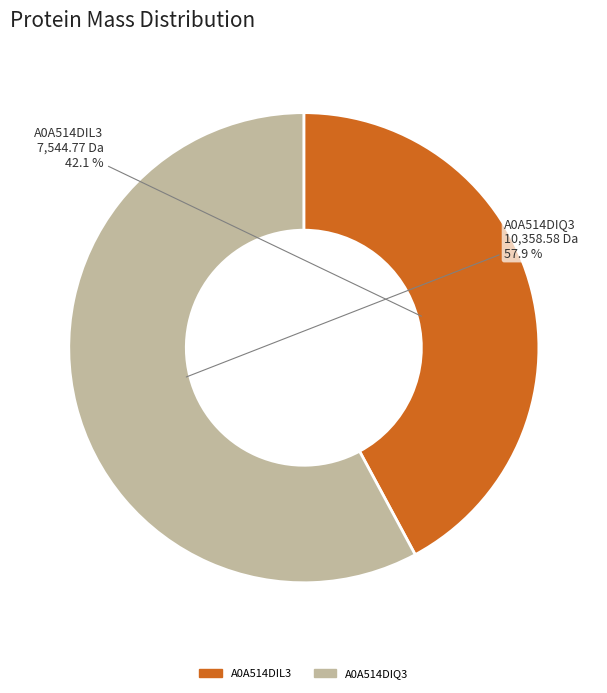

Is there any slice that represents more than half of the pie?

Yes